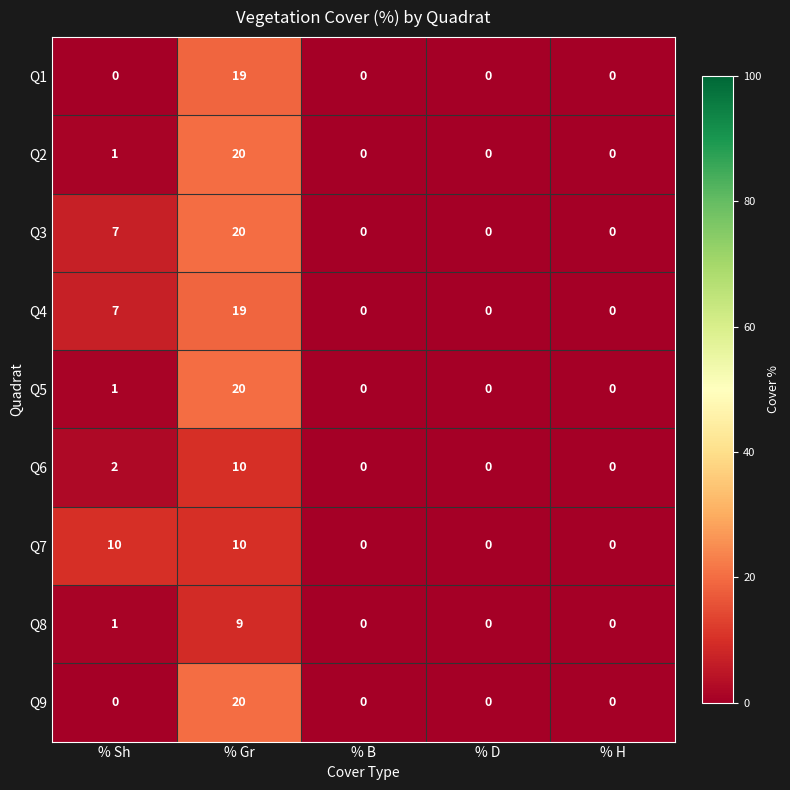

Count the Q8 values in the range 0 to 1.

4